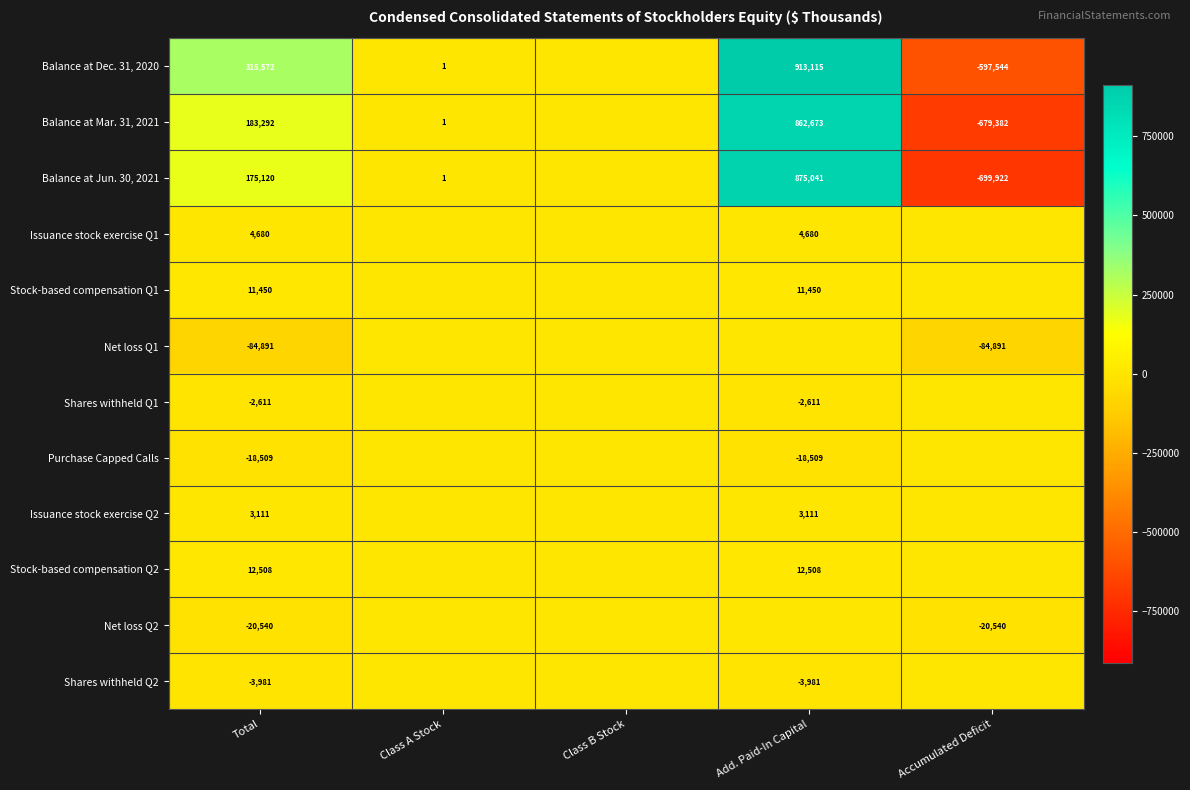

Which category has the lowest value across all series?

Accumulated Deficit